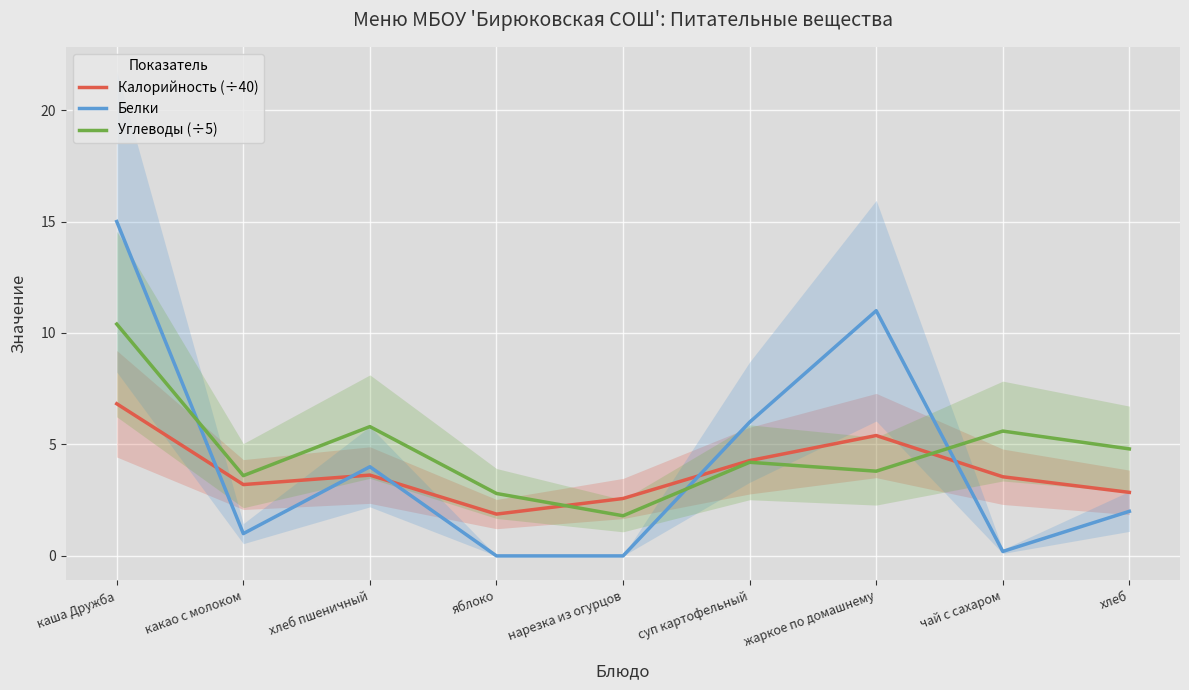

Reading left to right, what are all the values shown in this chart?

Калорийность (÷40): каша Дружба=6.8	какао с молоком=3.2	хлеб пшеничный=3.6	яблоко=1.9	нарезка из огурцов=2.6	суп картофельный=4.3	жаркое по домашнему=5.4	чай с сахаром=3.5	хлеб=2.9
Белки: каша Дружба=15.0	какао с молоком=1.0	хлеб пшеничный=4.0	яблоко=0.0	нарезка из огурцов=0.0	суп картофельный=6.0	жаркое по домашнему=11.0	чай с сахаром=0.2	хлеб=2.0
Углеводы (÷5): каша Дружба=10.4	какао с молоком=3.6	хлеб пшеничный=5.8	яблоко=2.8	нарезка из огурцов=1.8	суп картофельный=4.2	жаркое по домашнему=3.8	чай с сахаром=5.6	хлеб=4.8